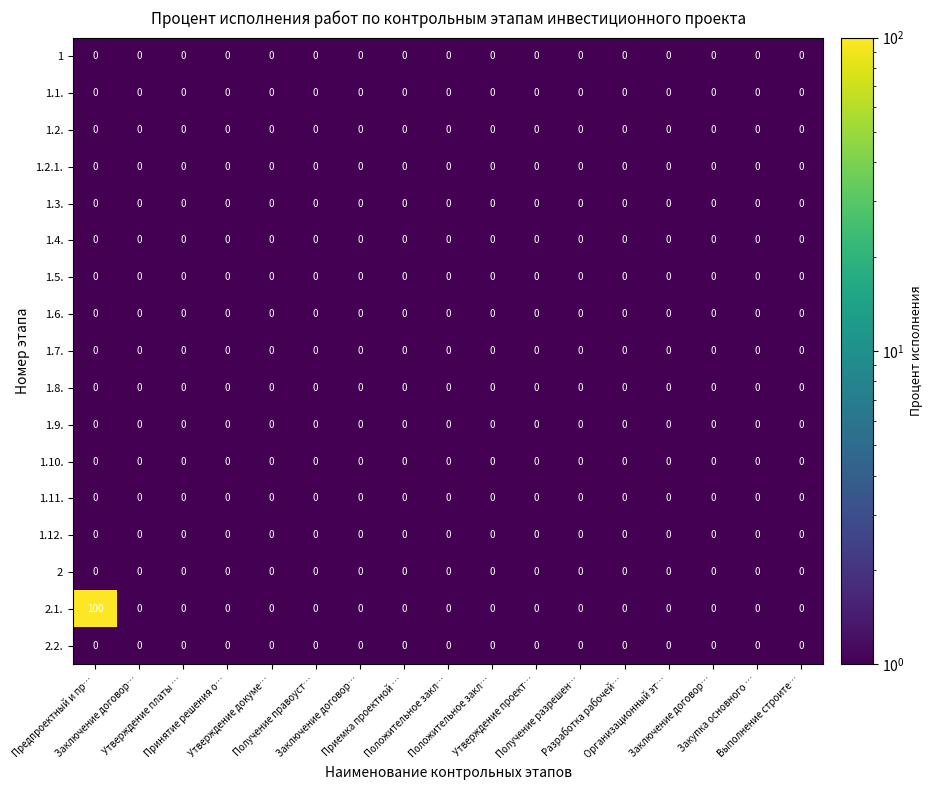

How many data points does each series have?

17